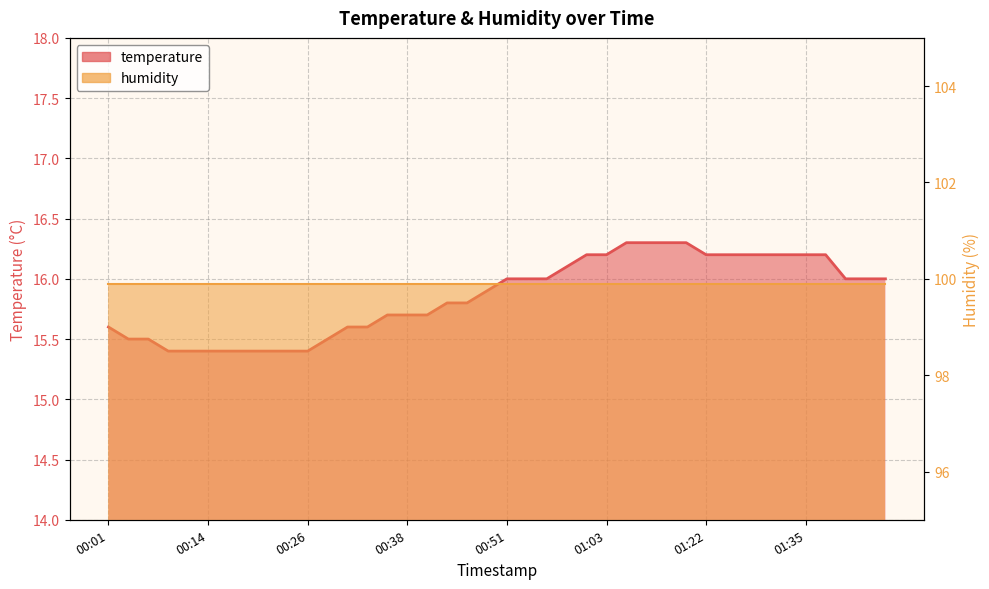

Which category has the highest value across all series?

01:06